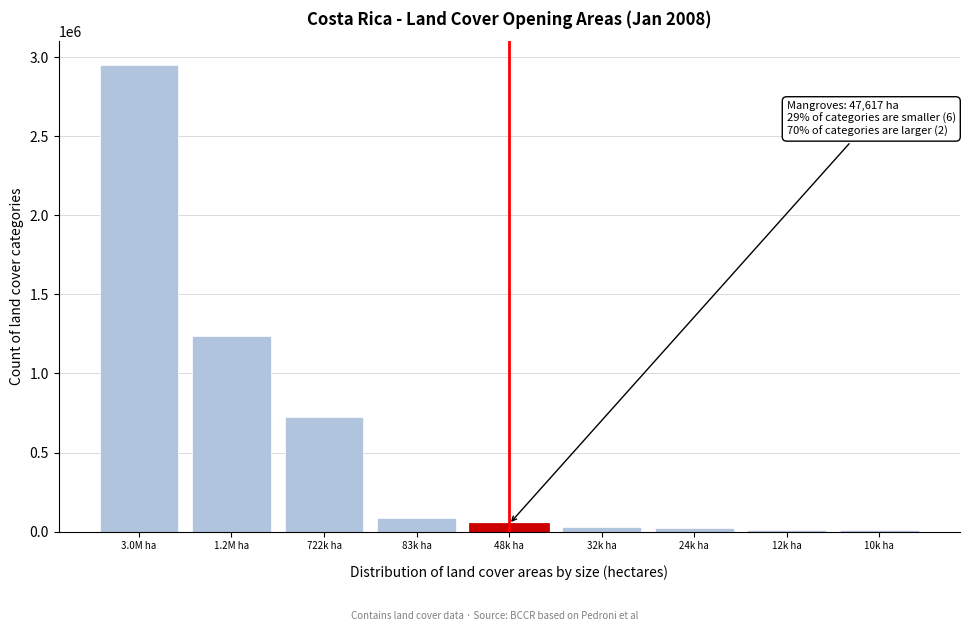

What is the label of the 2nd bar from the left?

1.2M ha